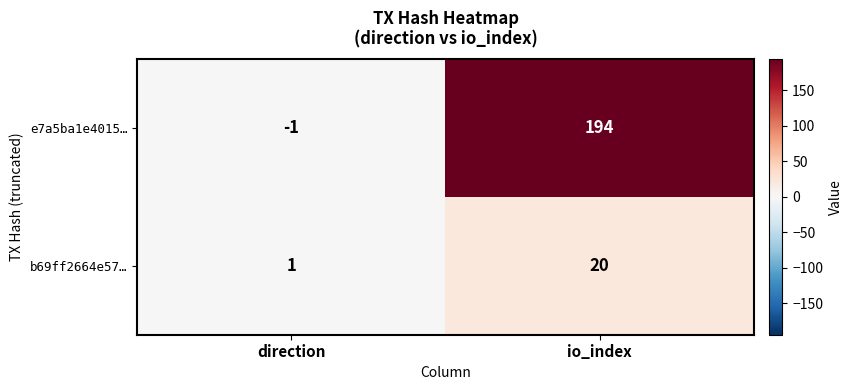

The b69ff2664e57… series shows 20 at io_index. True or false?

True